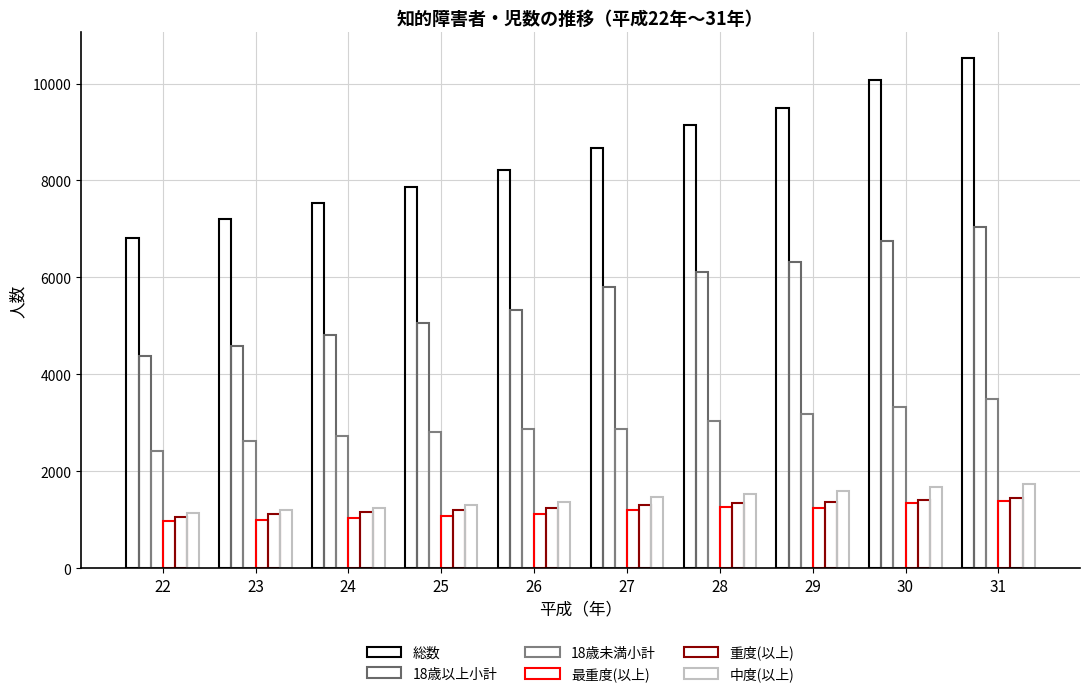

What is the average value of the 総数 series?

8555